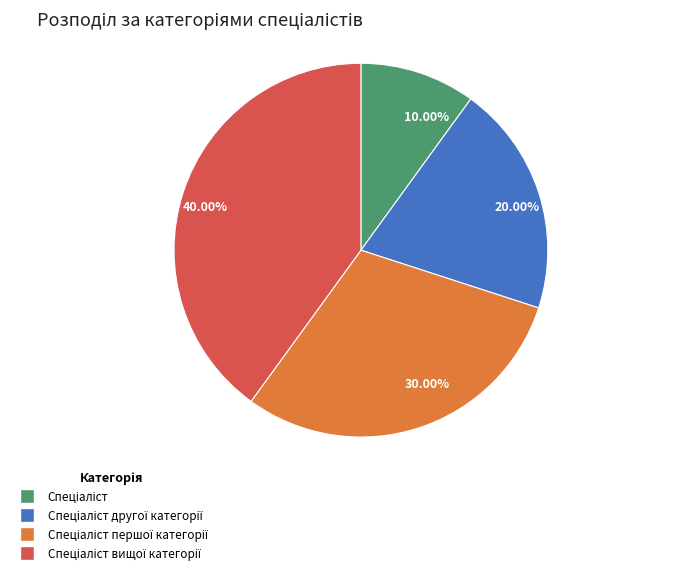

Does any single category account for the majority?

No